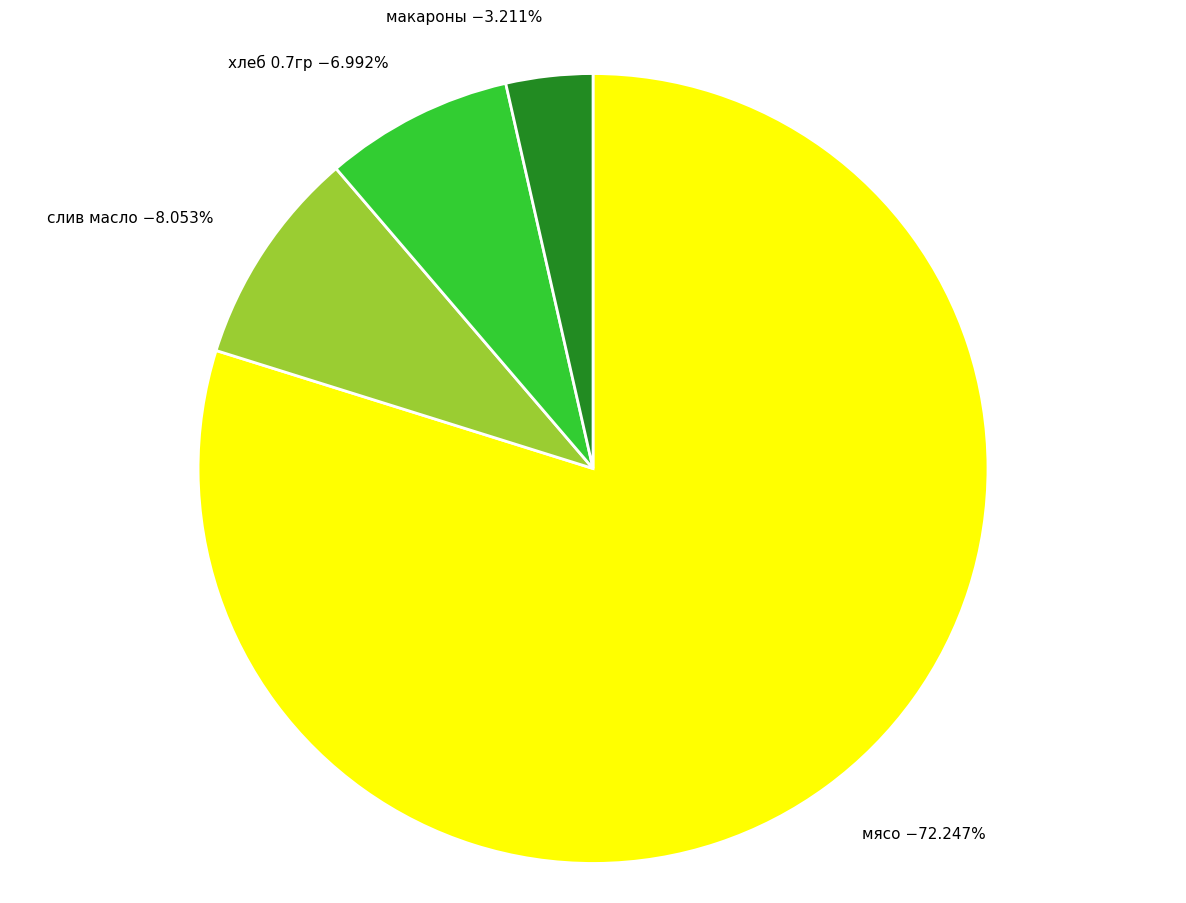

True or false: слив масло accounts for 1% of the total.

False